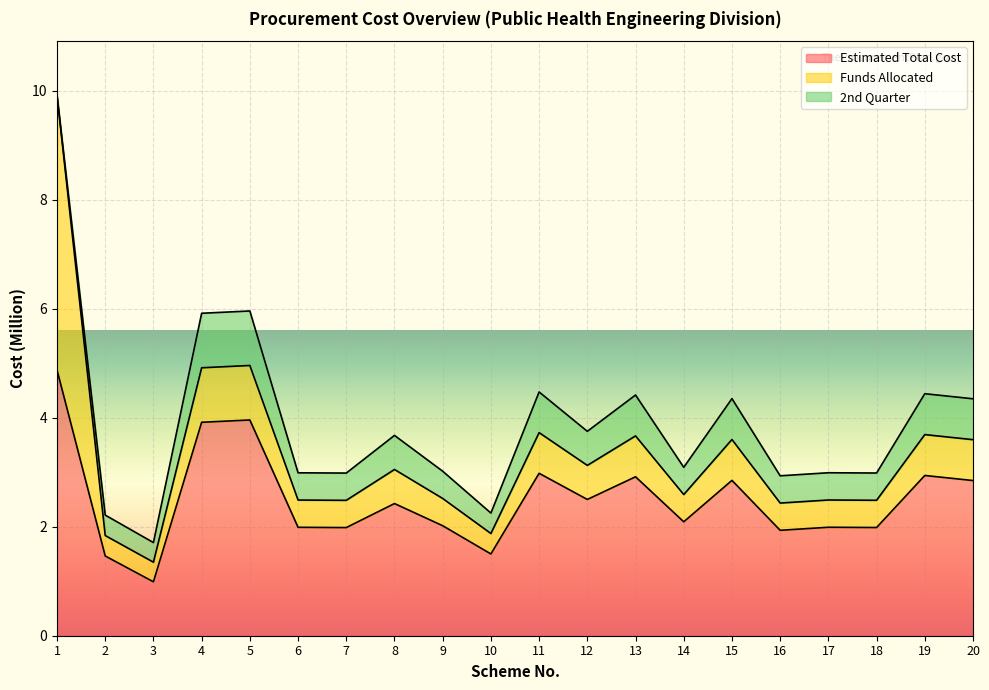

What is the difference between the Estimated Total Cost values at 13 and 9?

0.9